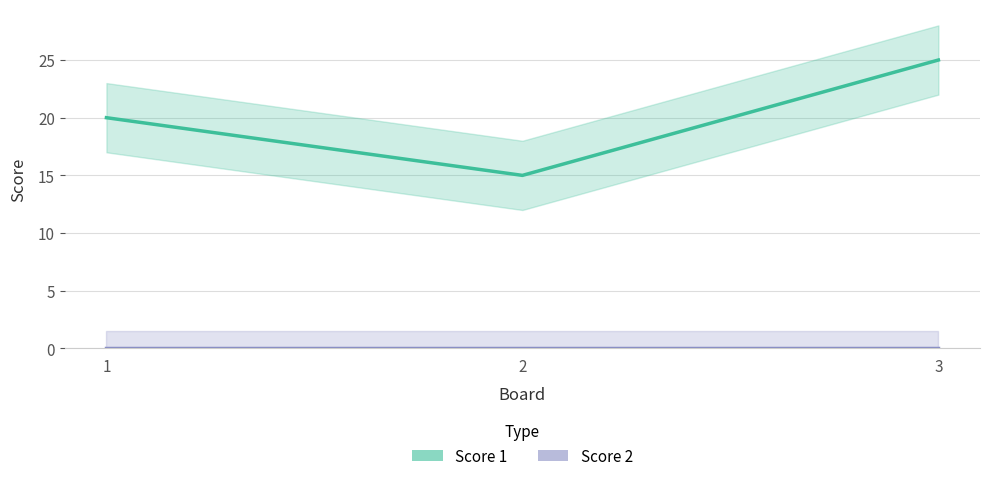

At 2, list the series in order from smallest to largest.

Score 2, Score 1